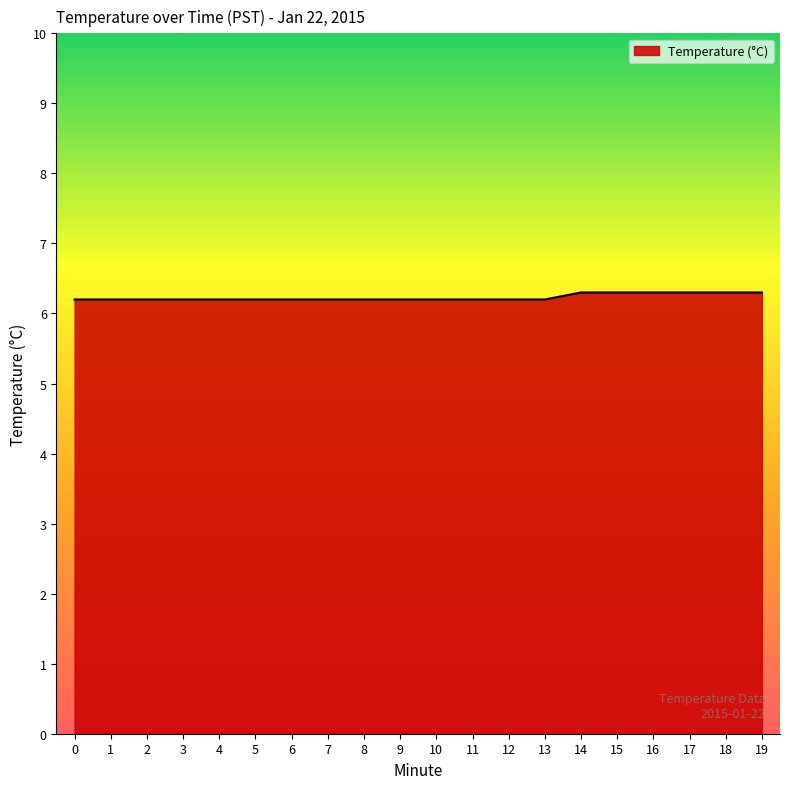

What is the maximum value shown in the chart?

6.3